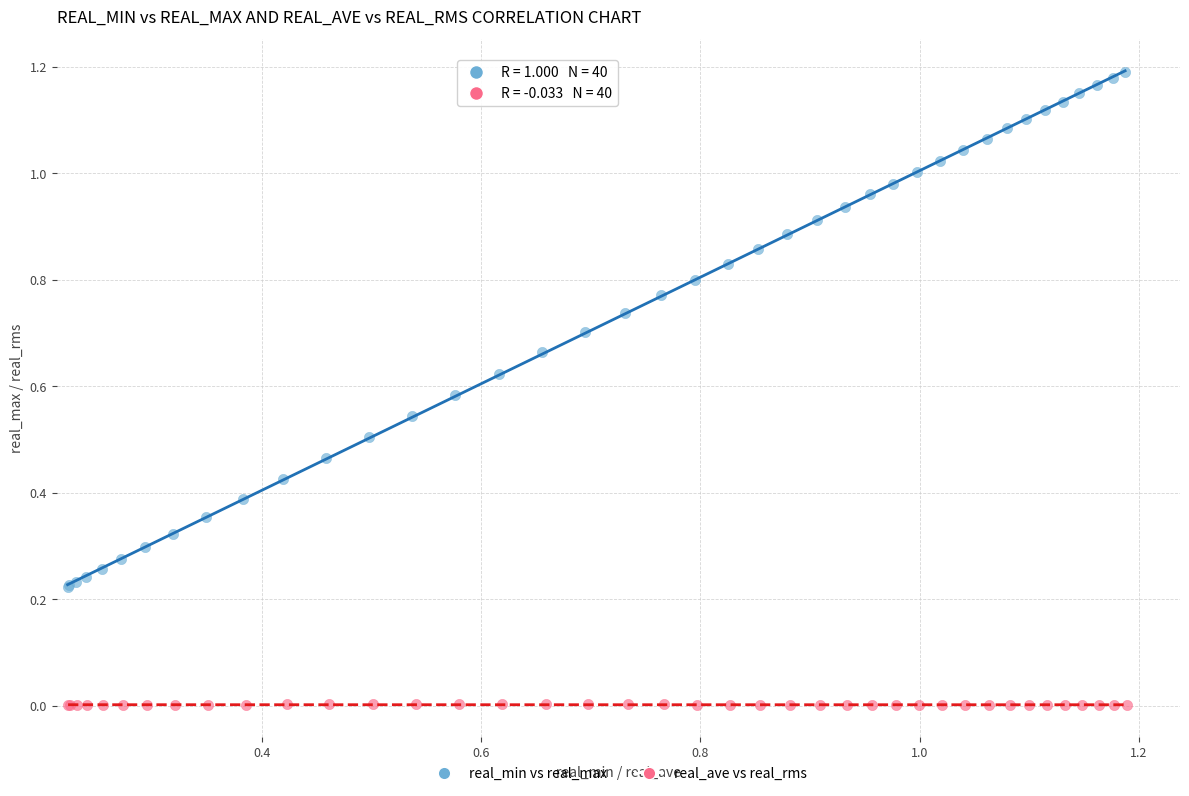

Which series reaches the maximum Y coordinate?

real_min vs real_max